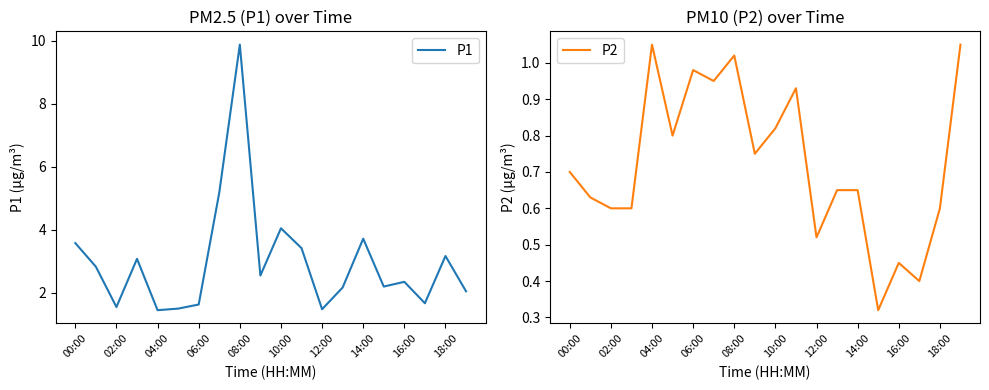

Read the P1 value at 00:00.

3.6